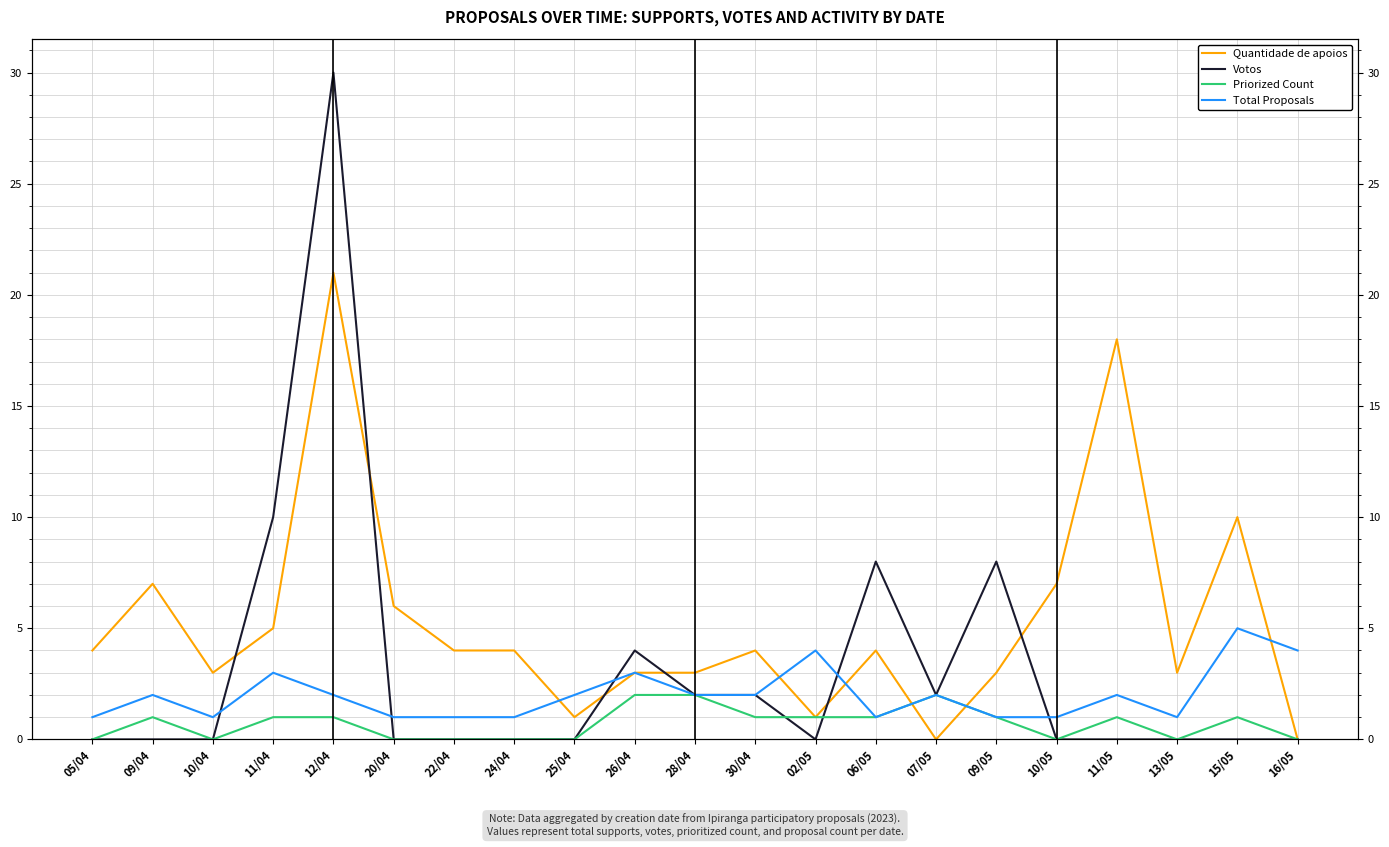

Rank the series at 09/04 from highest to lowest value.

Quantidade de apoios, Total Proposals, Priorized Count, Votos